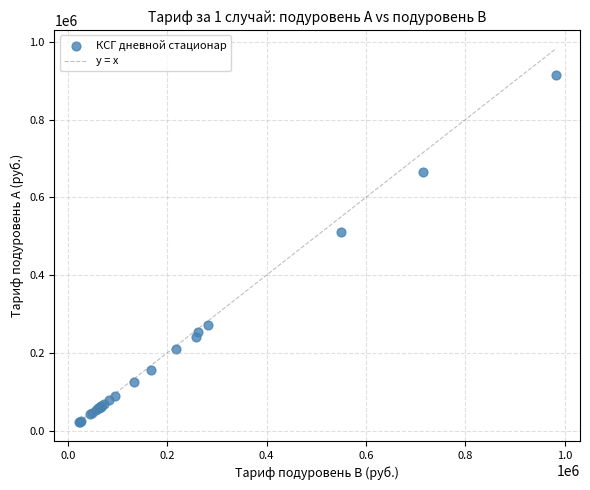

What Y value in the scatter plot is closest to 468009?

511081.6